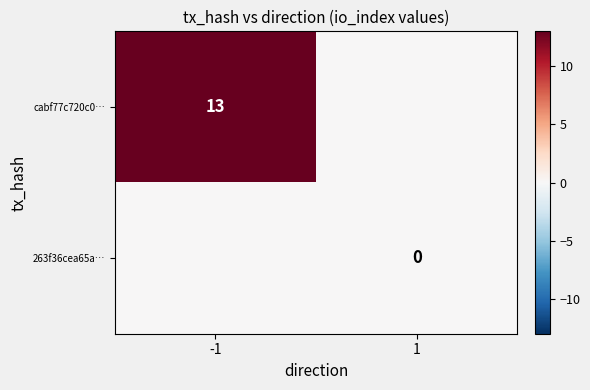

What is the total value across all series at -1?

13